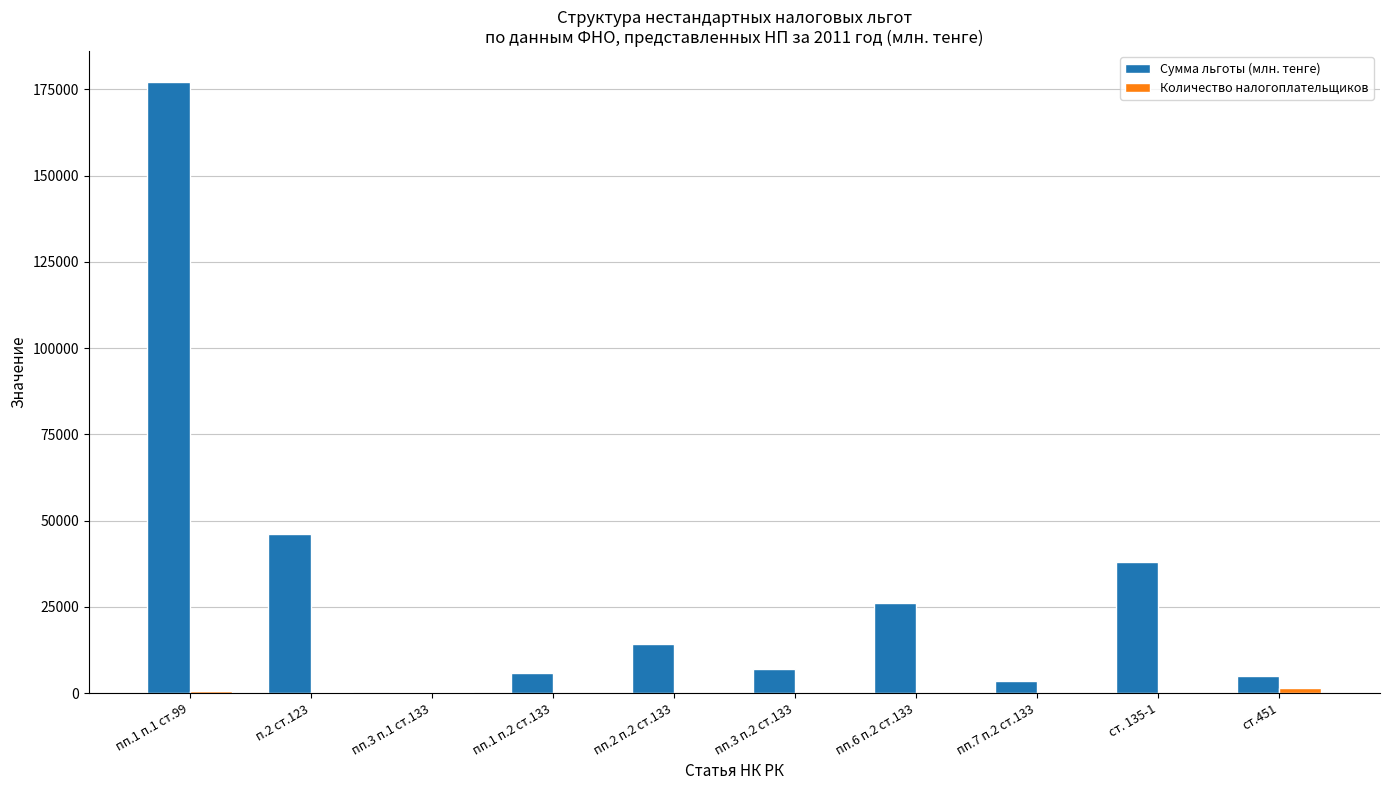

Which series changed the most between пп.1 п.1 ст.99 and ст.451?

Сумма льготы (млн. тенге)